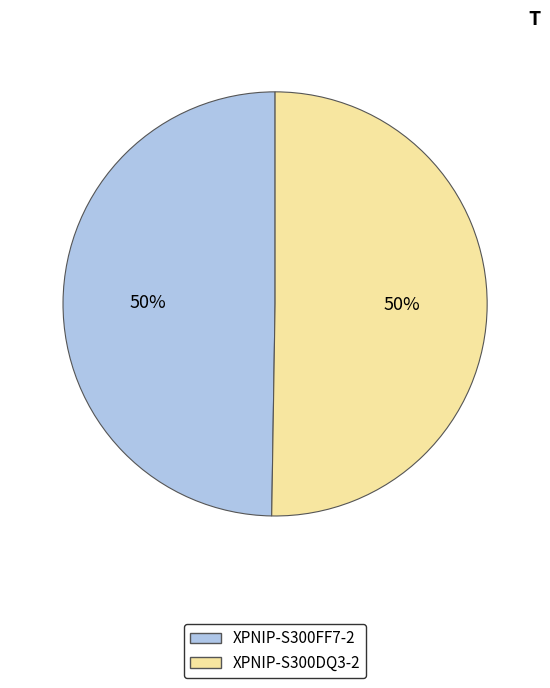

Count the number of slices in the pie.

2